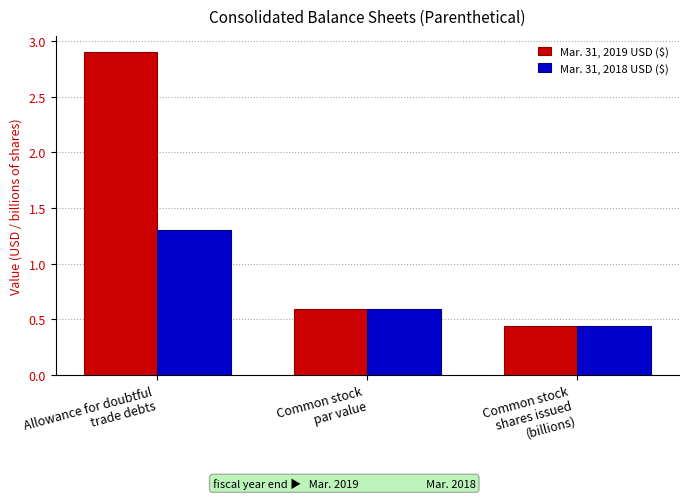

What is the average value of the Mar. 31, 2019 USD ($) series?

1.3